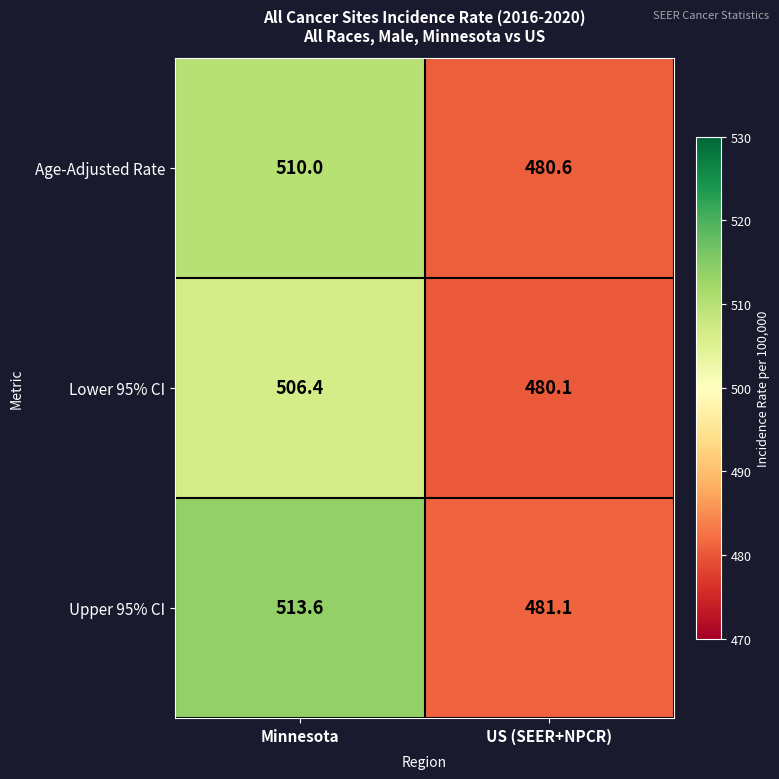

The Lower 95% CI series shows 480.1 at US (SEER+NPCR). True or false?

True